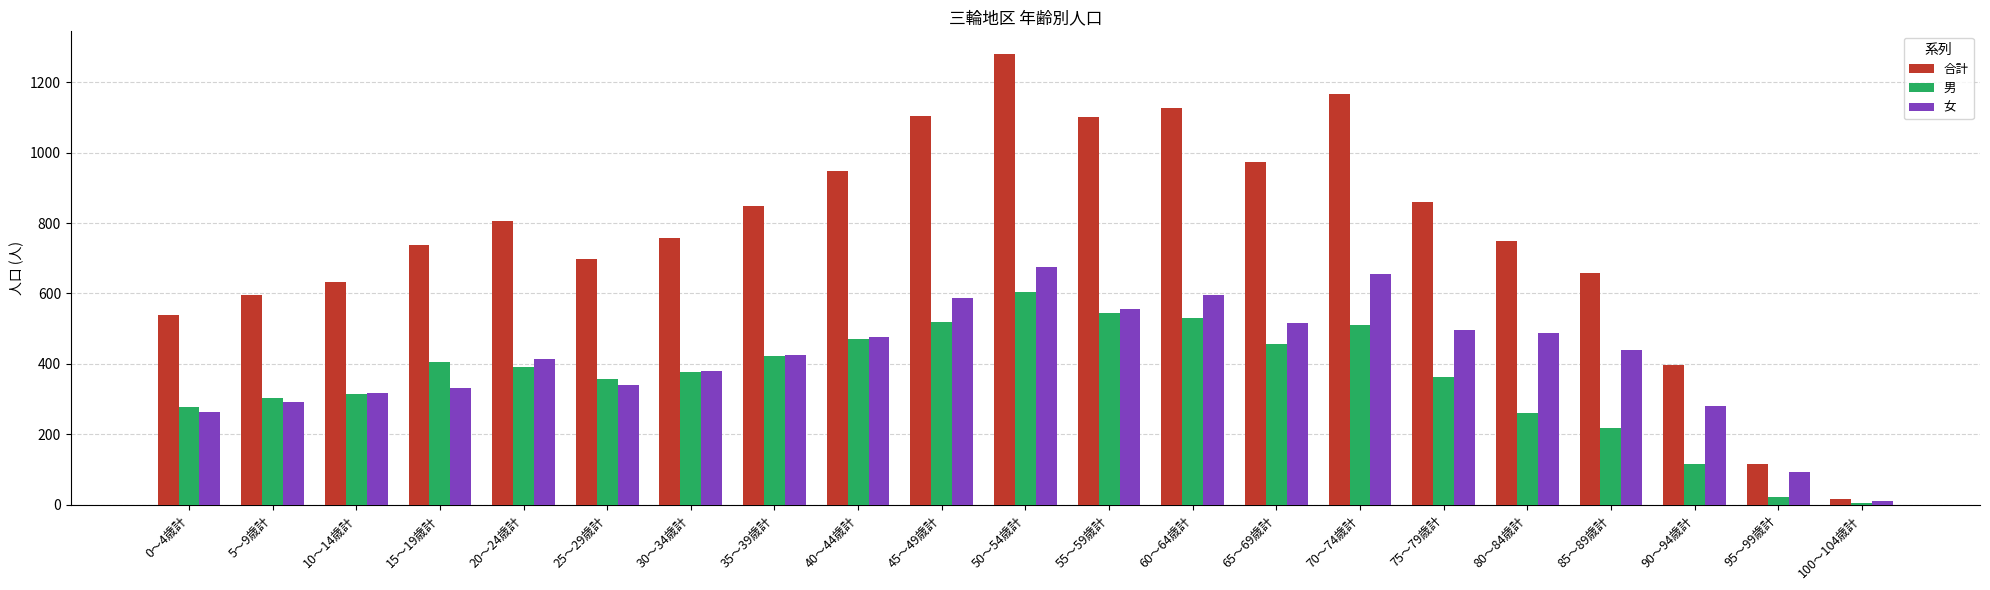

What value does the 合計 series have at 95～99歳計, to the nearest 100?

100